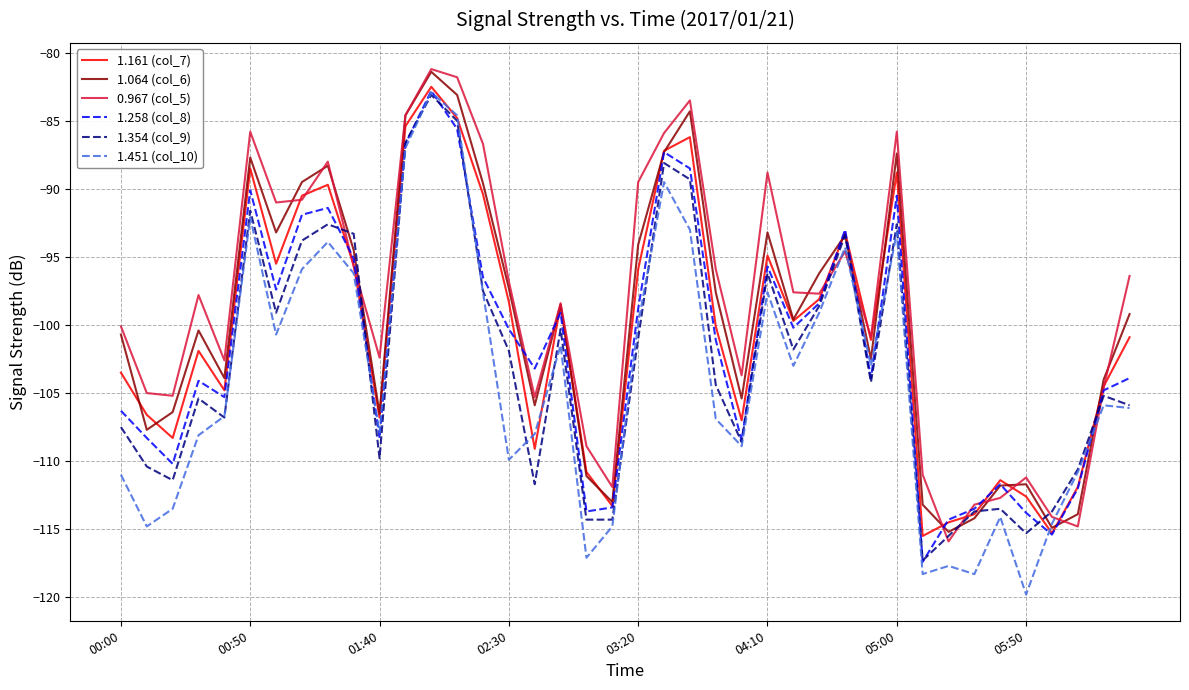

Rank the series by their average value, from lowest to highest.

1.451 (col_10), 1.354 (col_9), 1.258 (col_8), 1.161 (col_7), 1.064 (col_6), 0.967 (col_5)